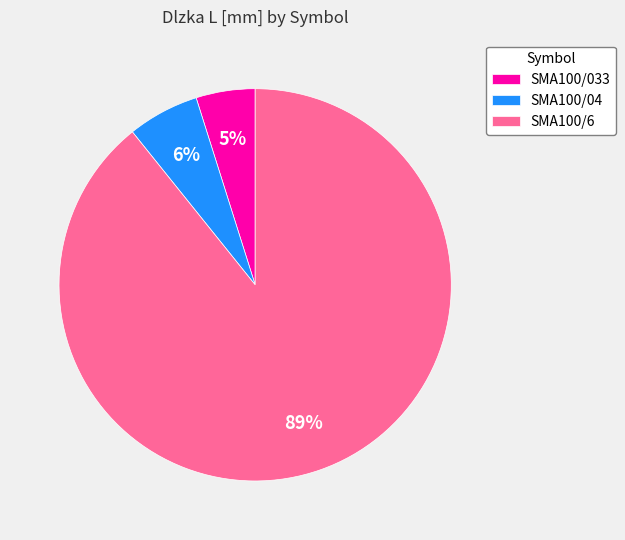

To the nearest percent, what portion does SMA100/6 represent?

89%